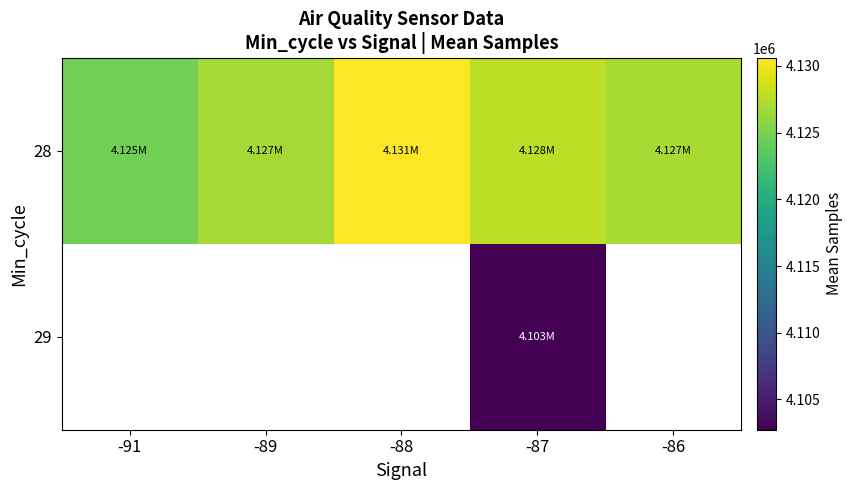

The value of 29 at -87 is 6256686.4. True or false?

False